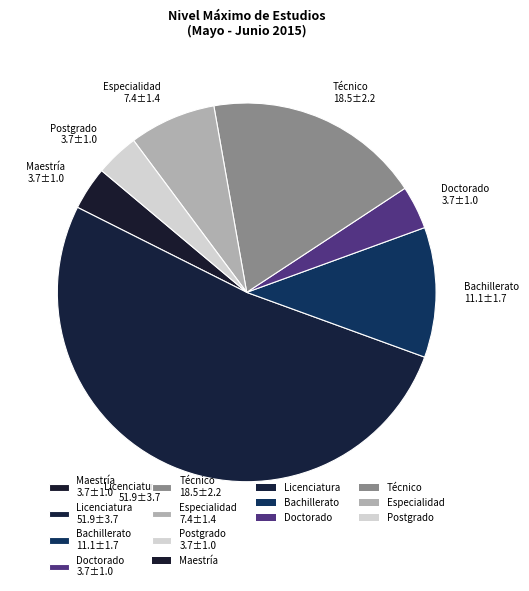

Is it true that Especialidad 7.4±1.4 is 1% of the pie?

False